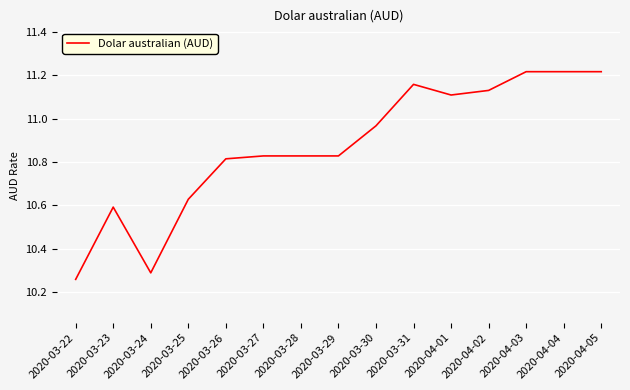

Where is the data nearest to the value 10?

2020-03-22